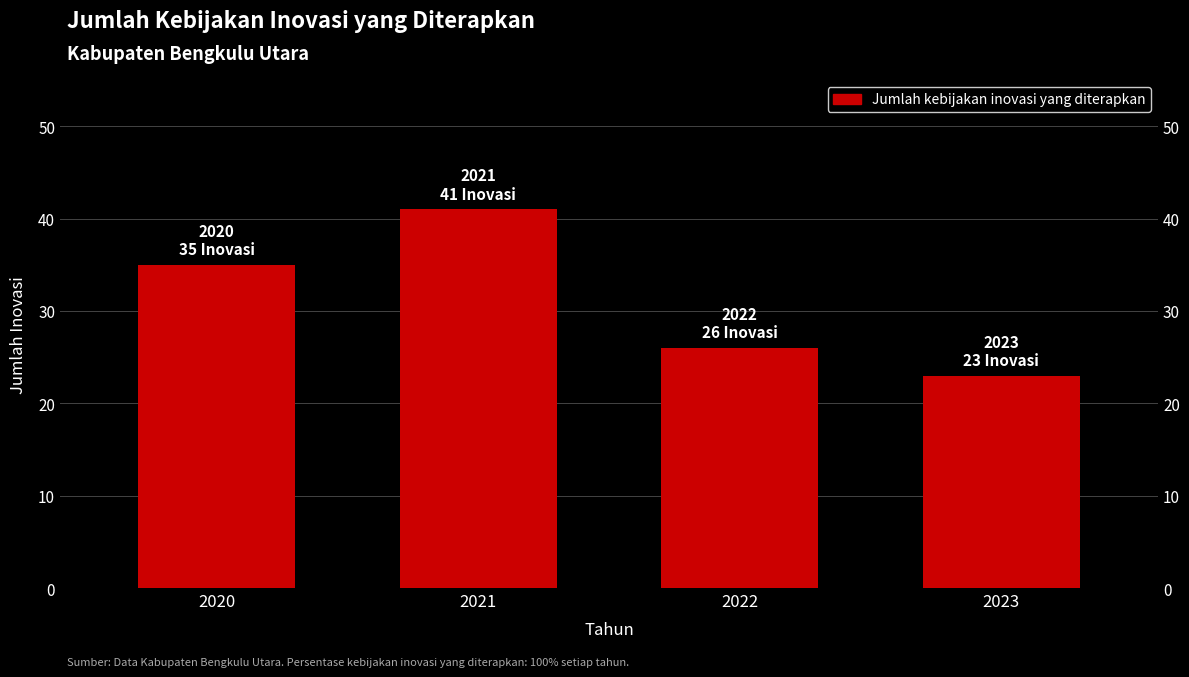

How many values are between 26 and 41?

3